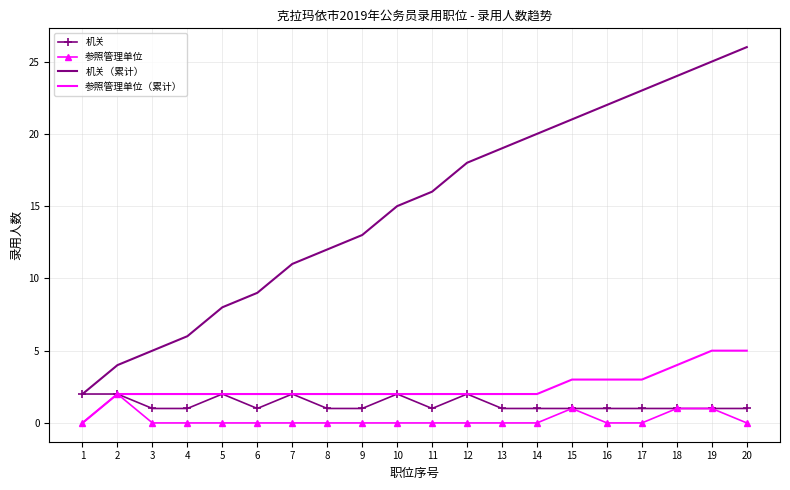

Reading left to right, transcribe all the data shown in this chart.

机关: 1=2	2=2	3=1	4=1	5=2	6=1	7=2	8=1	9=1	10=2	11=1	12=2	13=1	14=1	15=1	16=1	17=1	18=1	19=1	20=1
参照管理单位: 1=0	2=2	3=0	4=0	5=0	6=0	7=0	8=0	9=0	10=0	11=0	12=0	13=0	14=0	15=1	16=0	17=0	18=1	19=1	20=0
机关（累计）: 1=2	2=4	3=5	4=6	5=8	6=9	7=11	8=12	9=13	10=15	11=16	12=18	13=19	14=20	15=21	16=22	17=23	18=24	19=25	20=26
参照管理单位（累计）: 1=0	2=2	3=2	4=2	5=2	6=2	7=2	8=2	9=2	10=2	11=2	12=2	13=2	14=2	15=3	16=3	17=3	18=4	19=5	20=5